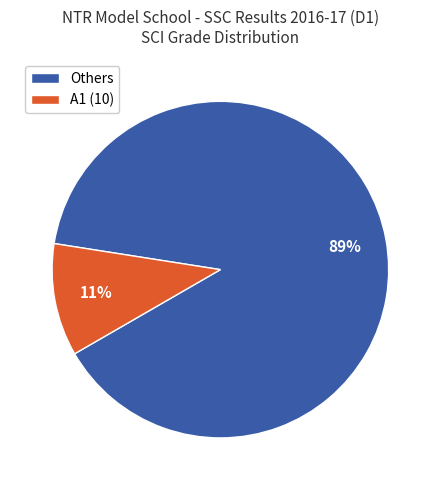

To the nearest percent, what is the average slice percentage?

50%